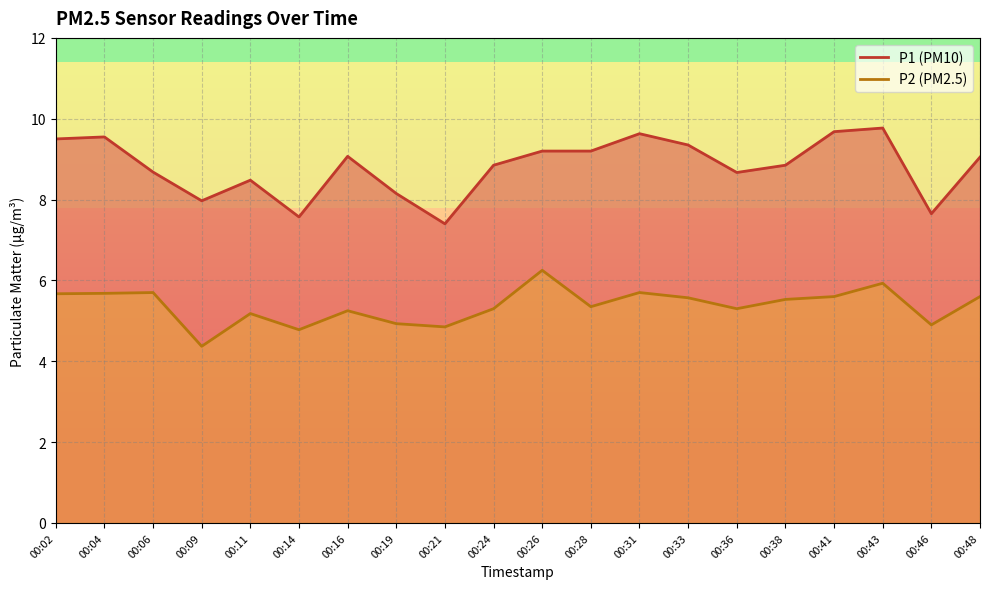

How many distinct data groups are displayed?

2